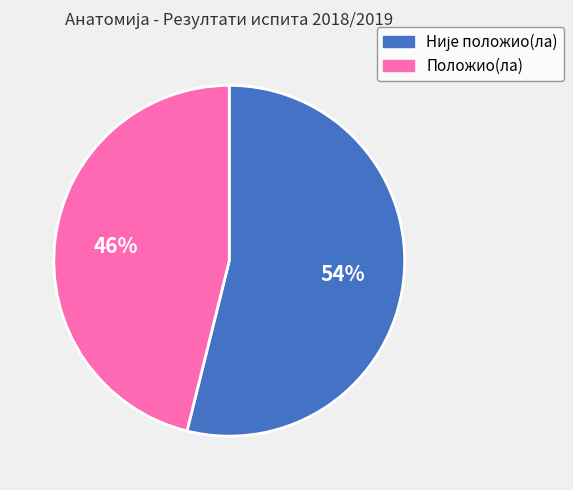

Does Положио(ла) account for over 50% of the chart?

No